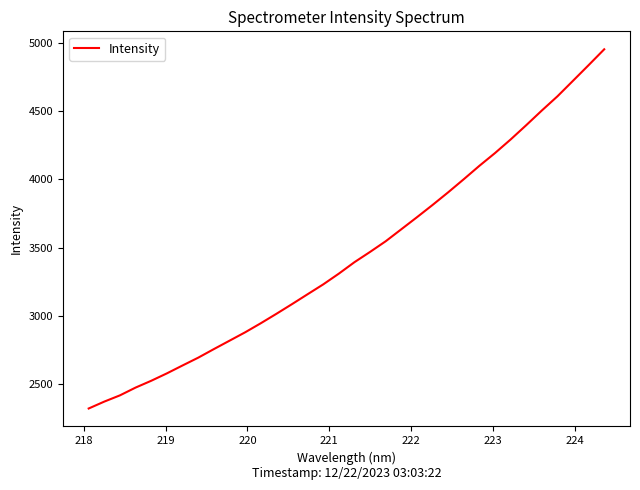

What is the maximum value shown in the chart?

4951.9